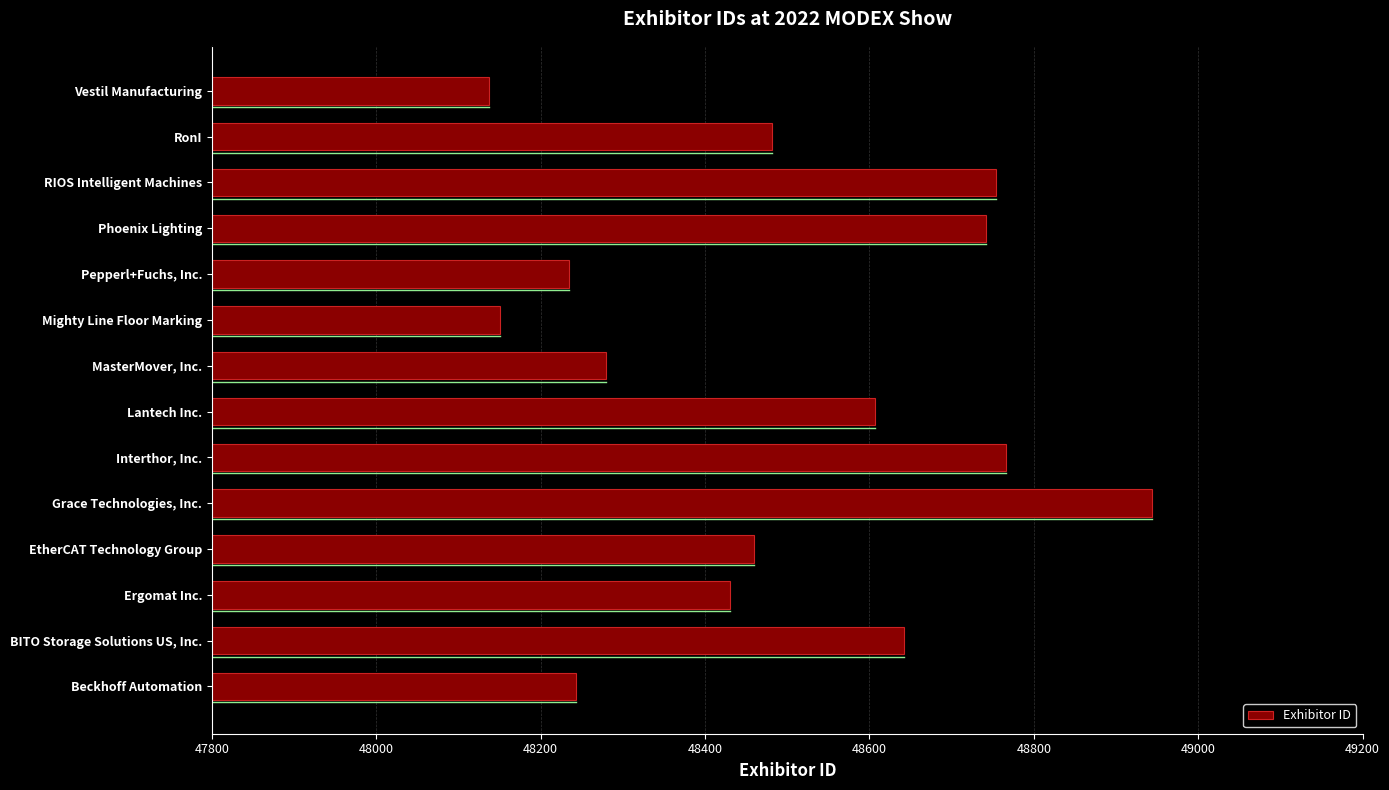

The value at Ergomat Inc. is 25366. True or false?

False